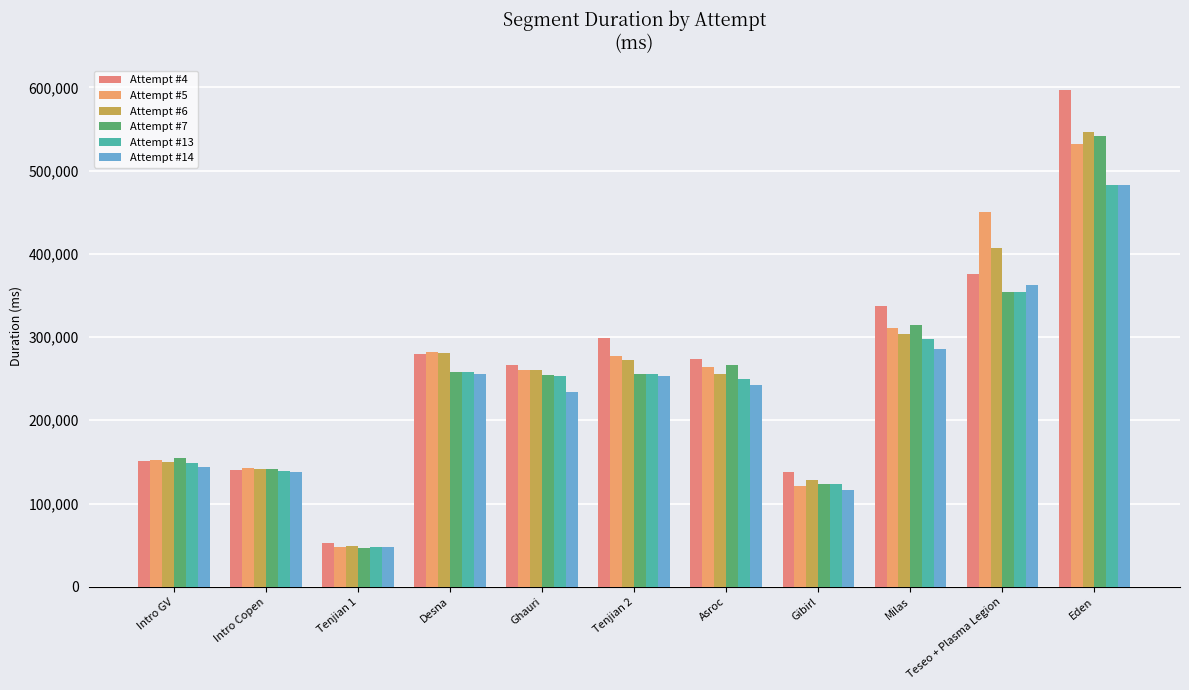

At how many categories does at least one series exceed 262278?

7